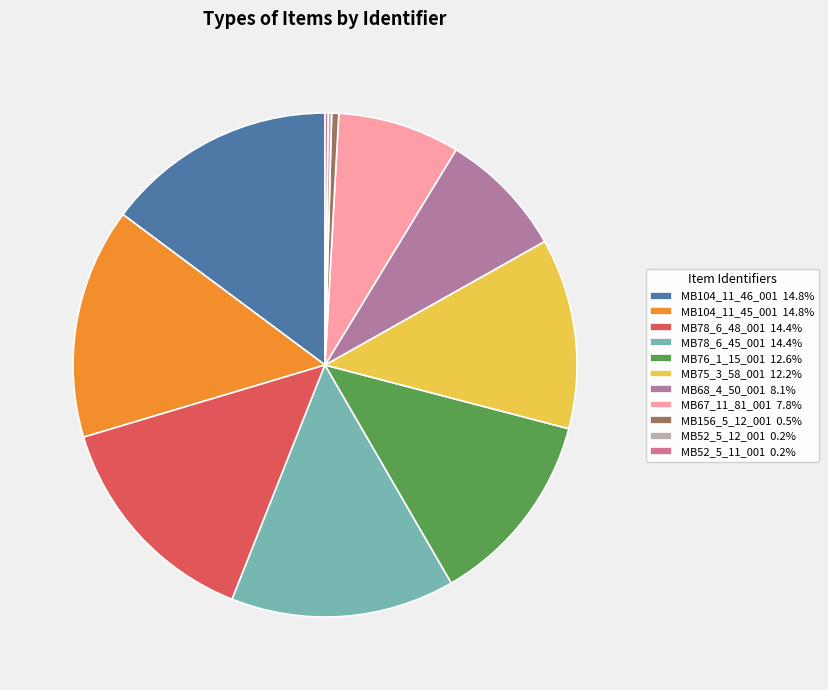

The MB104_11_45_001 slice represents 15% of the pie. True or false?

True